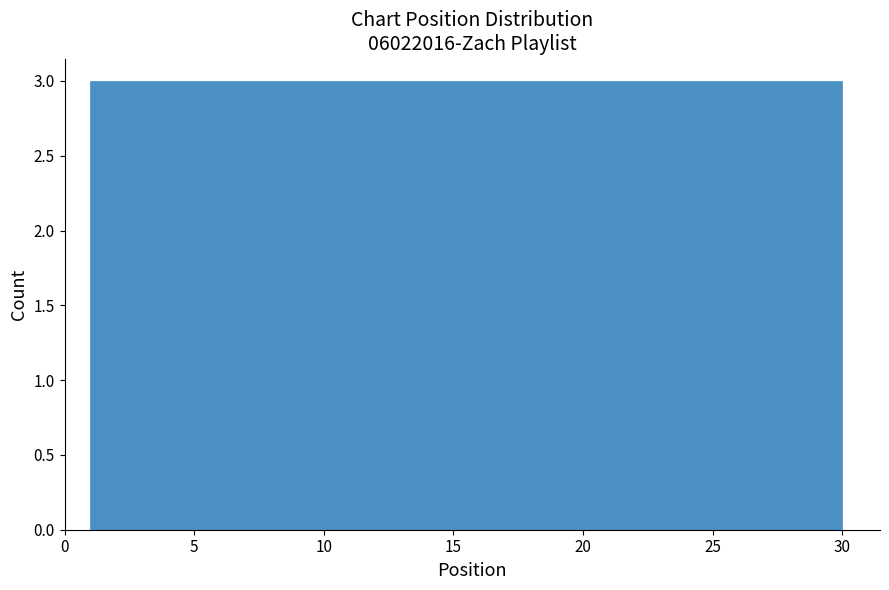

What is the height of the bar covering 18.4 to 21.3 on the x-axis? Neither the bar edges nor the heights are printed on the chart, so give them approximately, as read against the axes.

3